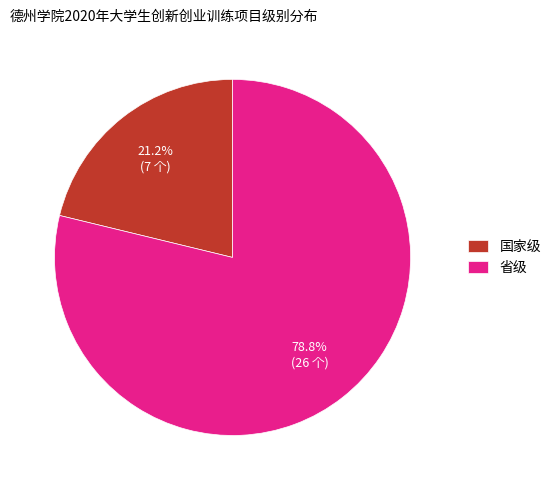

Combined, what portion of the pie is 国家级 and 省级?

100.0%